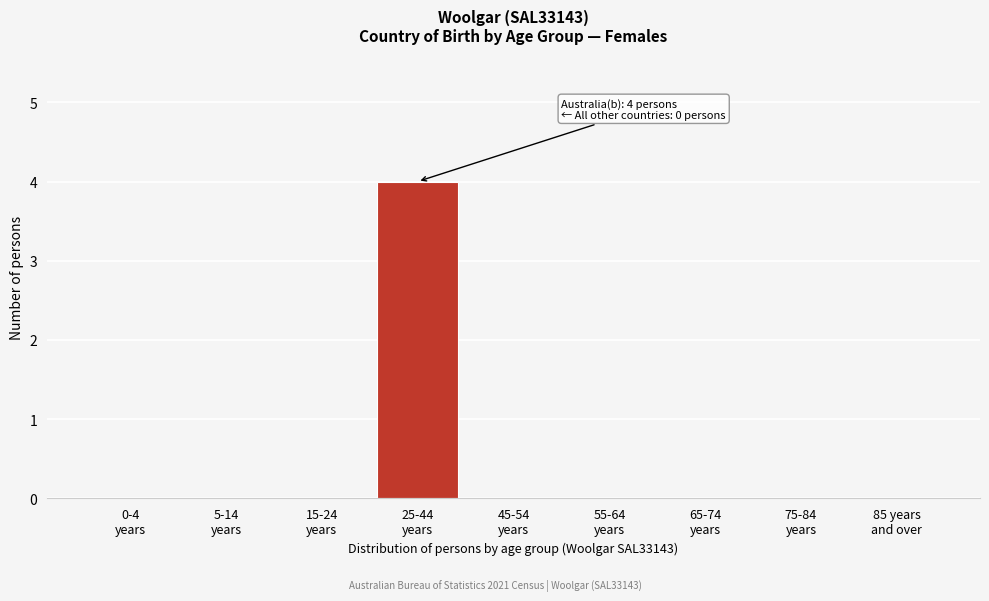

What is the maximum value shown in the chart?

4